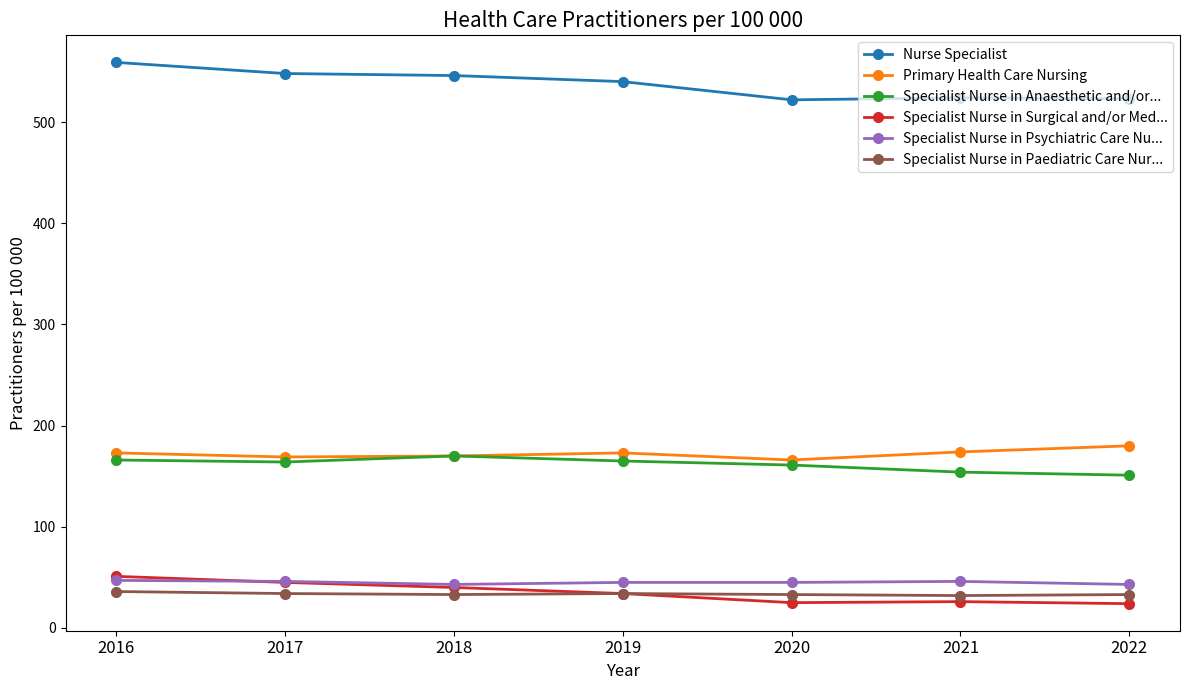

How many distinct data groups are displayed?

6